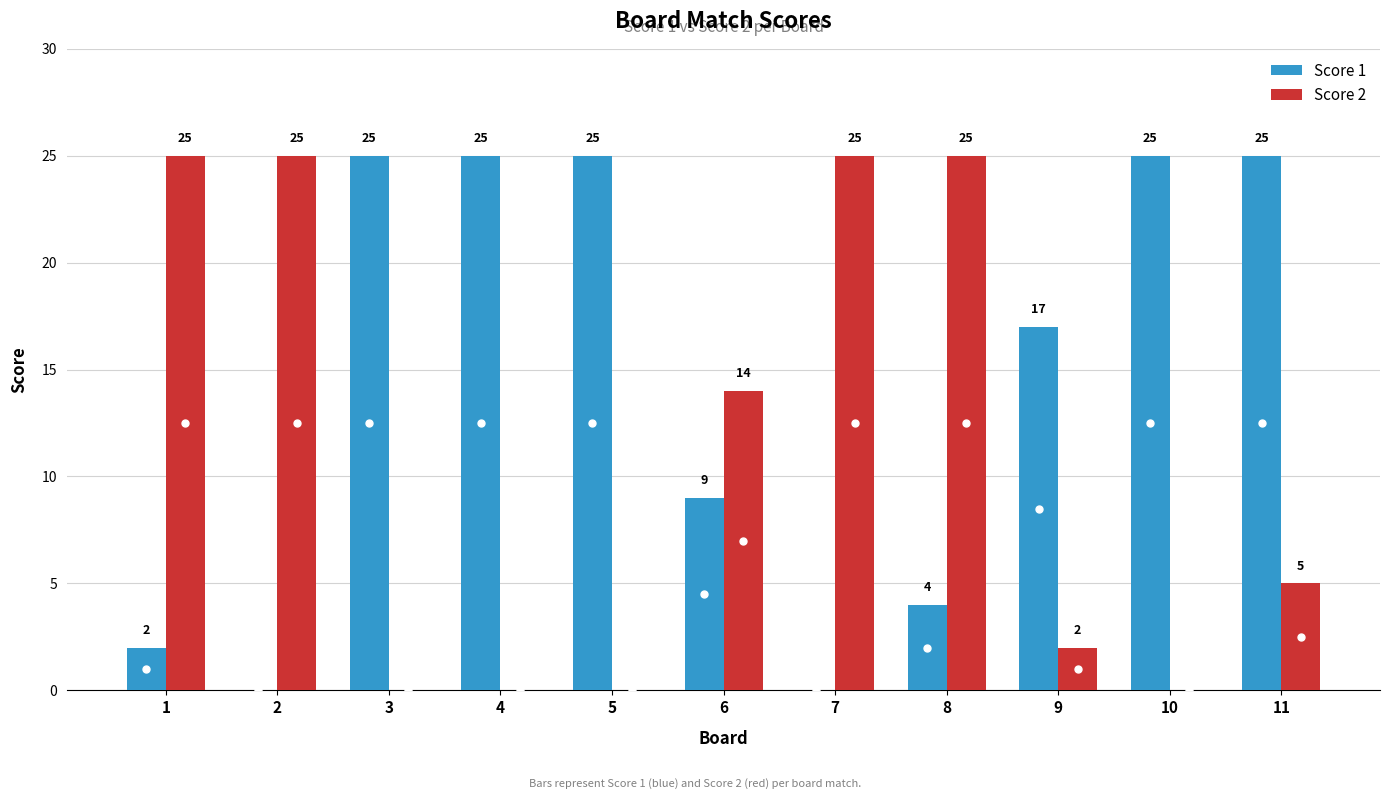

What are all the series names shown in the legend?

Score 1, Score 2